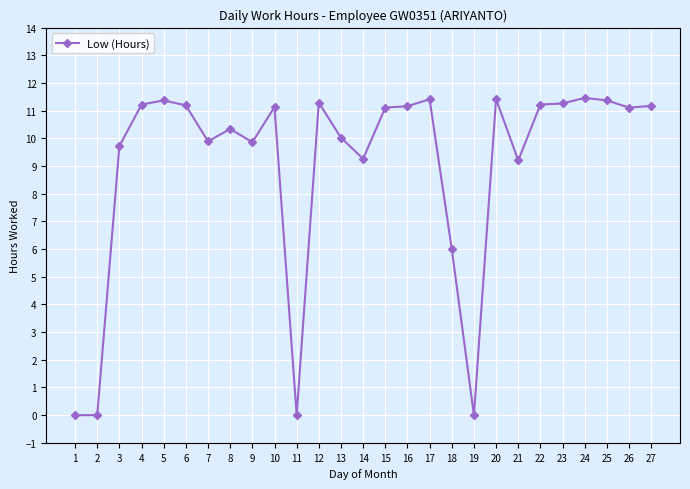

What is the greatest value displayed?

11.5